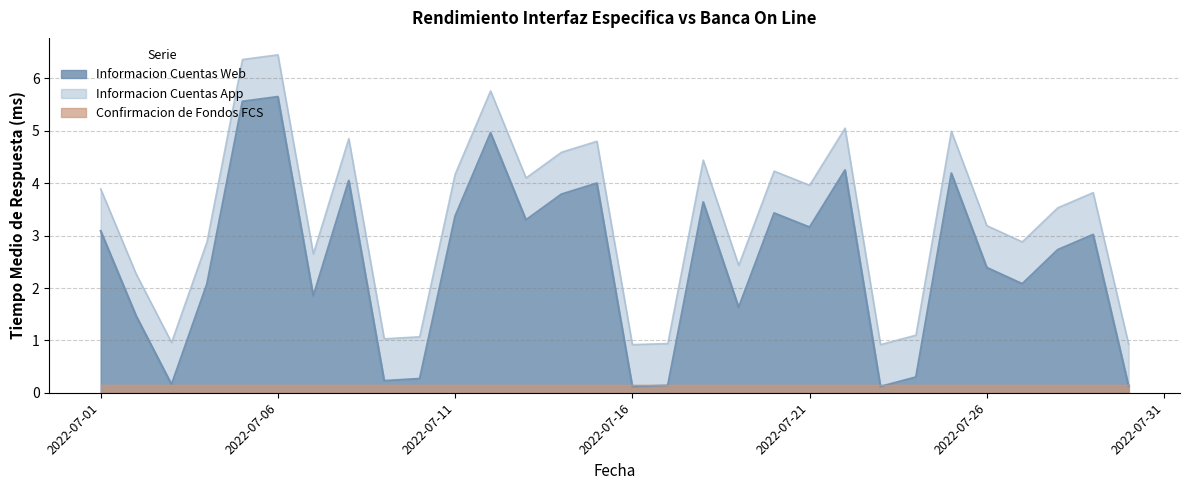

True or false: Informacion Cuentas Web has a value of 8.5 at 2022-07-06.

False